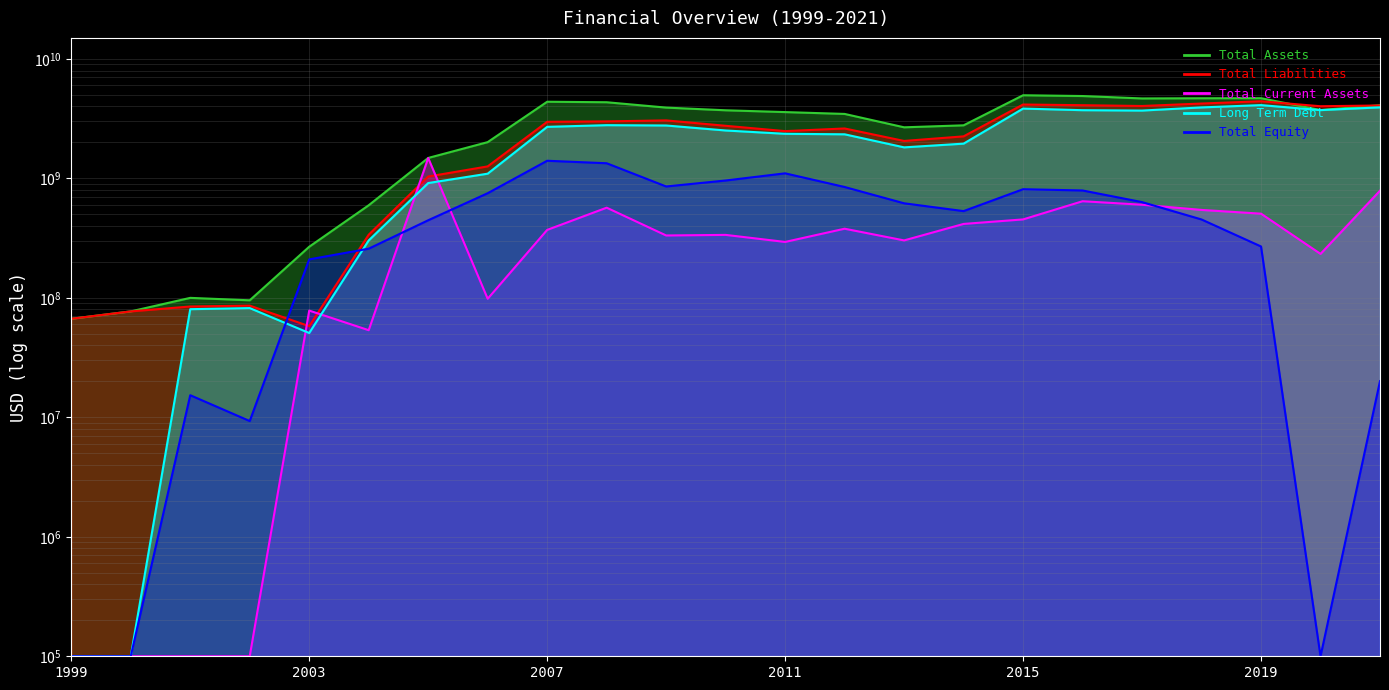

Which category has the highest value in the Long Term Debt series?

2019